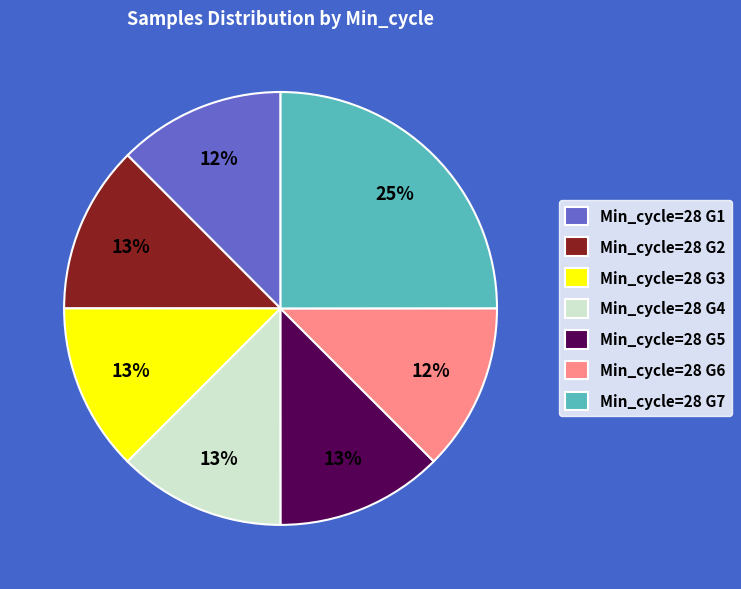

Which slice is the largest?

Min_cycle=28 G7